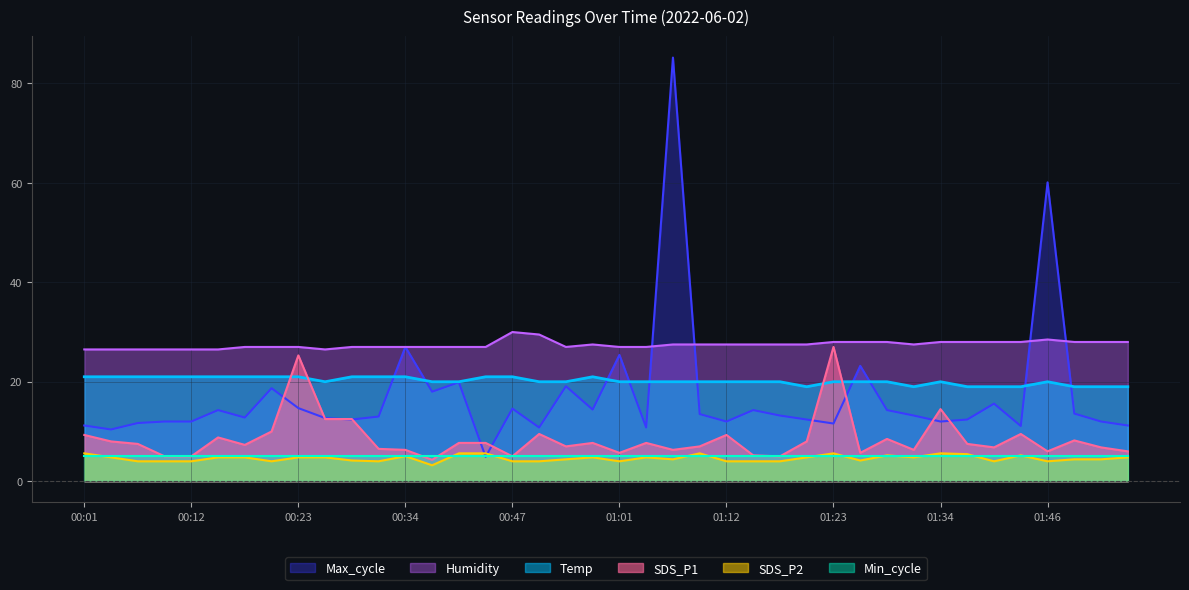

True or false: SDS_P2 and Temp intersect in this chart.

False